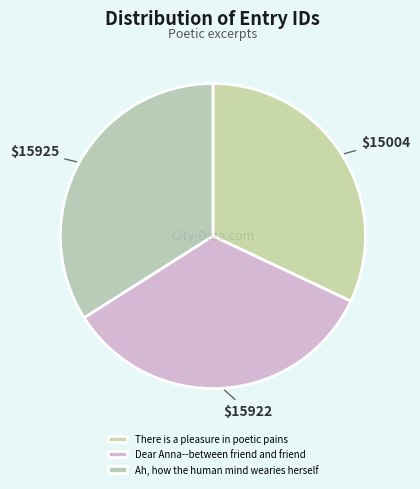

What percentage do Ah, how the human mind wearies herself and Dear Anna--between friend and friend together represent?

68.0%